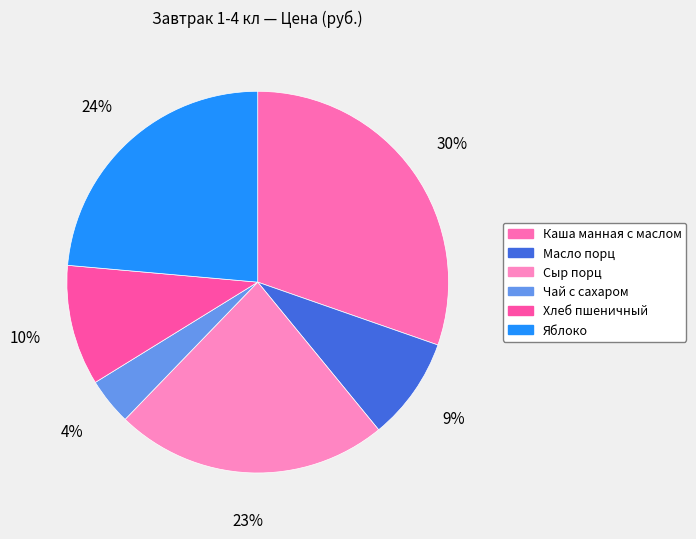

Is there any slice that represents more than half of the pie?

No